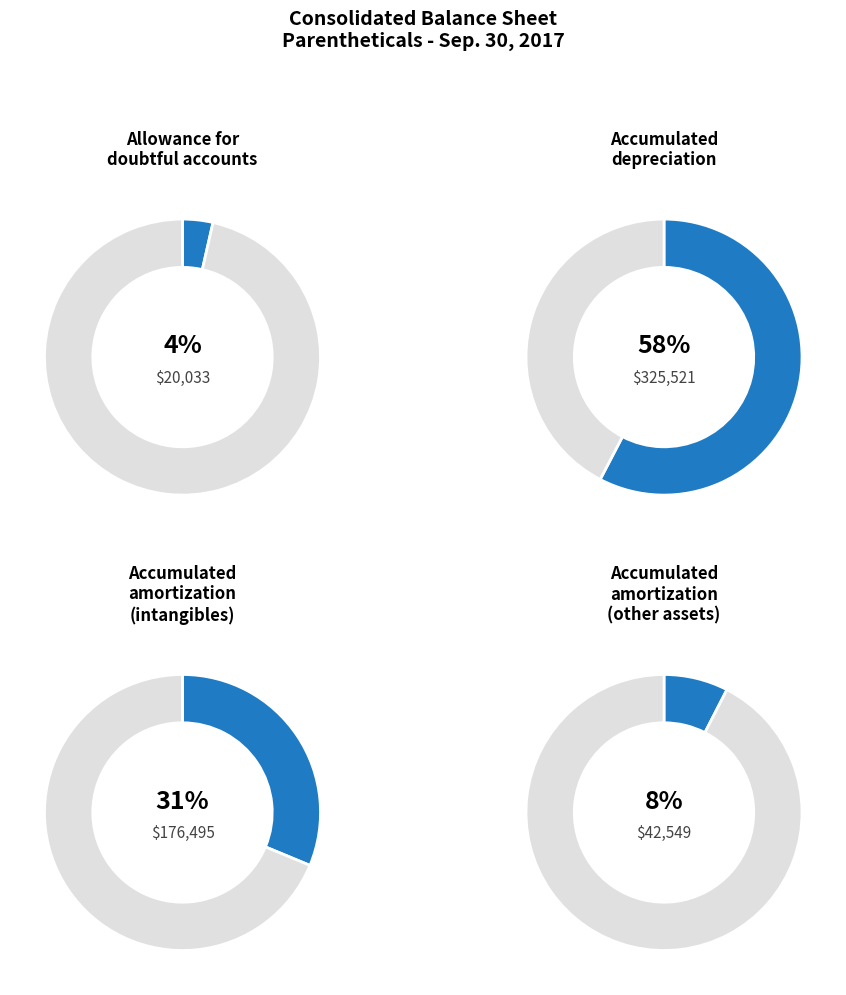

To the nearest percent, what is the combined percentage of Accumulated amortization of intangible assets and Allowance for doubtful accounts receivable?

35%